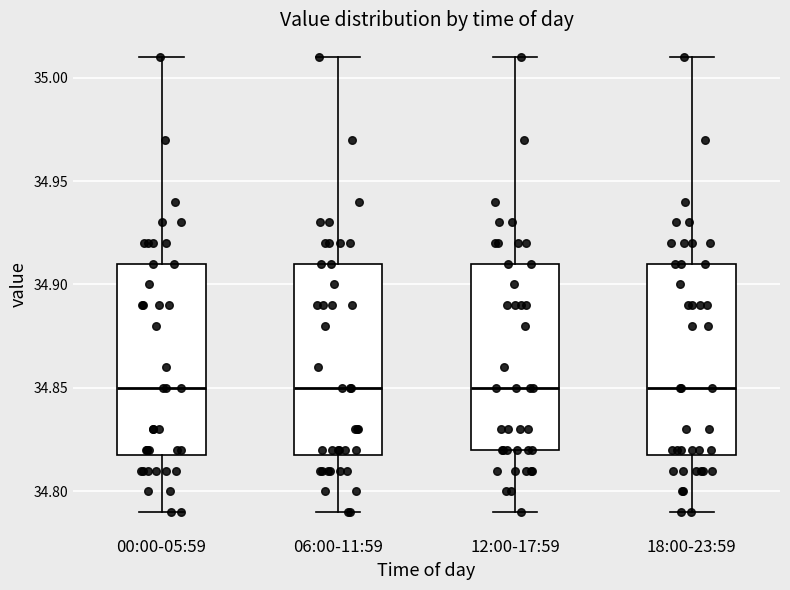

Reading left to right, transcribe this box plot: for each box, give where its median line is, the range the box spans, and where its two whiskers end, as read against the y-axis. The values are not printed on the chart, so give them approximately, as read against the axis.

00:00-05:59: median 34.85, box 34.82 to 34.91, whiskers 34.79 to 35.01
06:00-11:59: median 34.85, box 34.82 to 34.91, whiskers 34.79 to 35.01
12:00-17:59: median 34.85, box 34.82 to 34.91, whiskers 34.79 to 35.01
18:00-23:59: median 34.85, box 34.82 to 34.91, whiskers 34.79 to 35.01